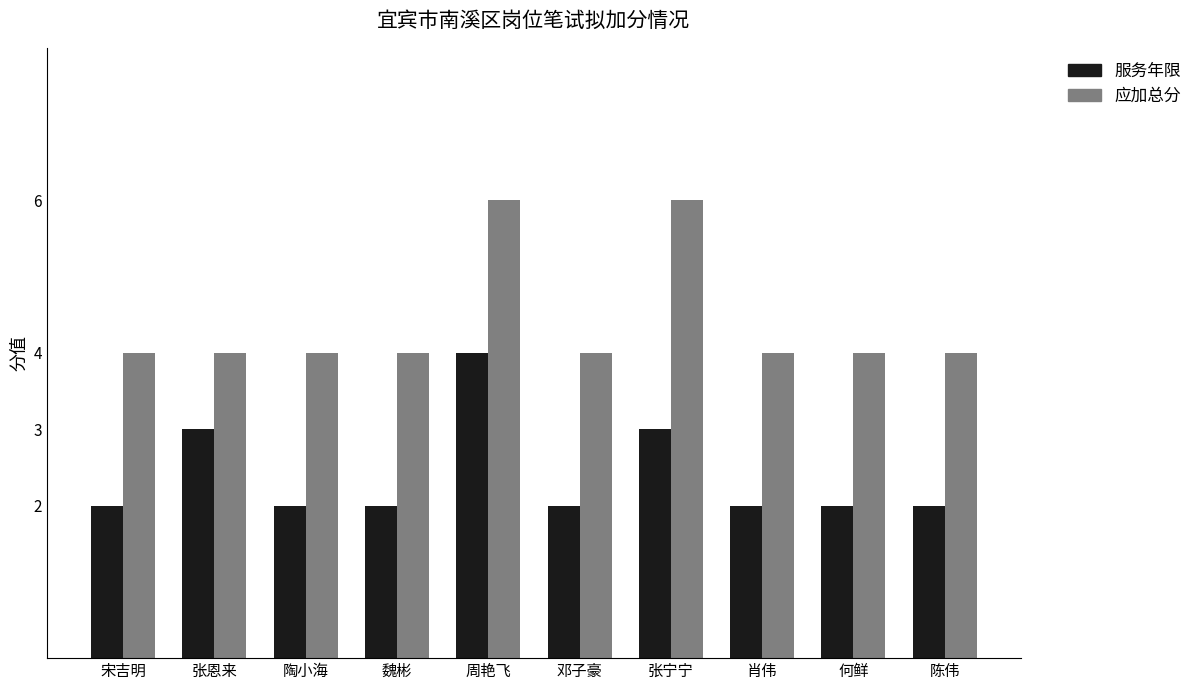

What value does the 应加总分 series have at 张恩来?

4